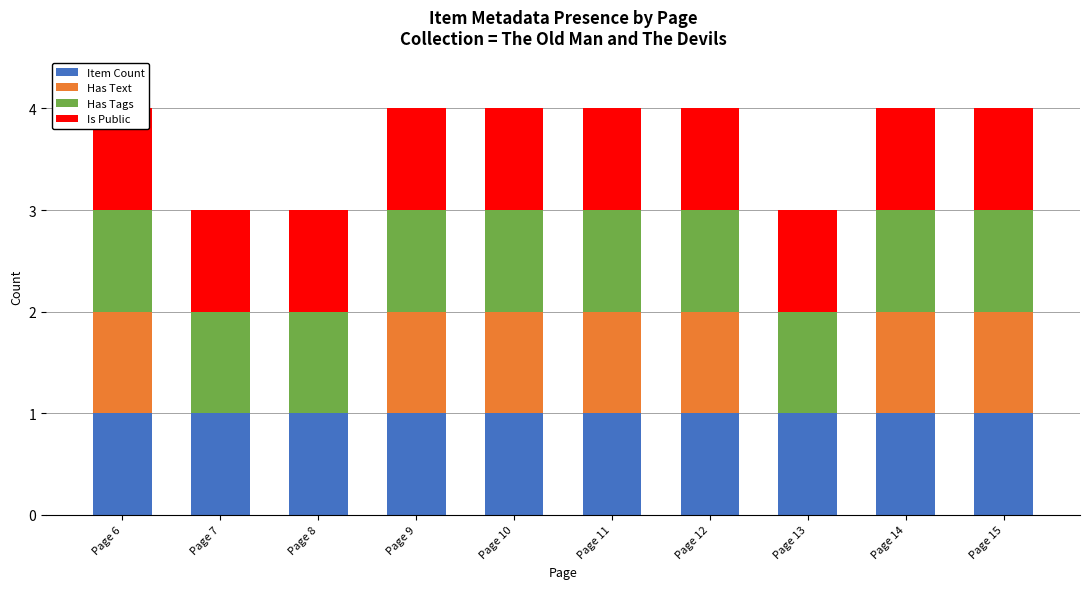

Between Page 11 and Page 13, which series saw the biggest shift?

Has Text